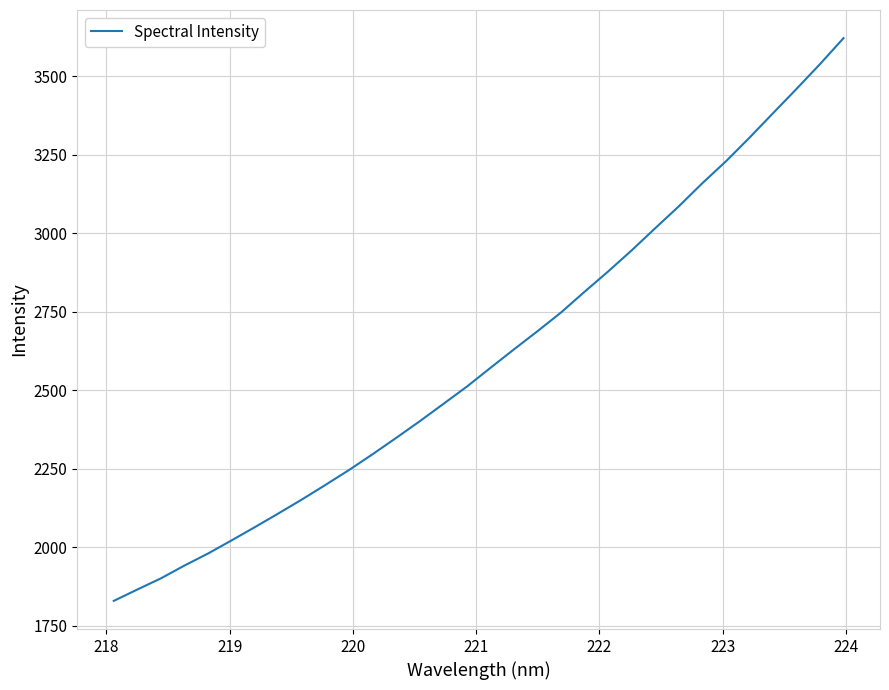

What is the smallest value displayed?

1829.2